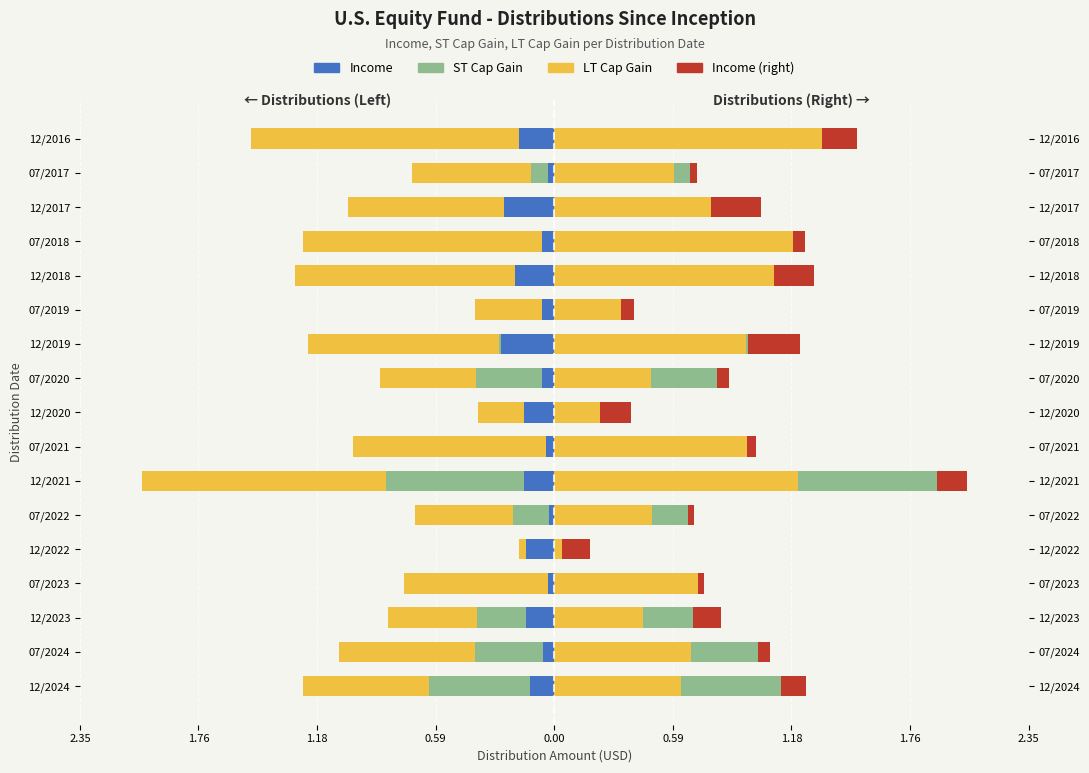

Which series has the widest spread of values?

LT Cap Gain